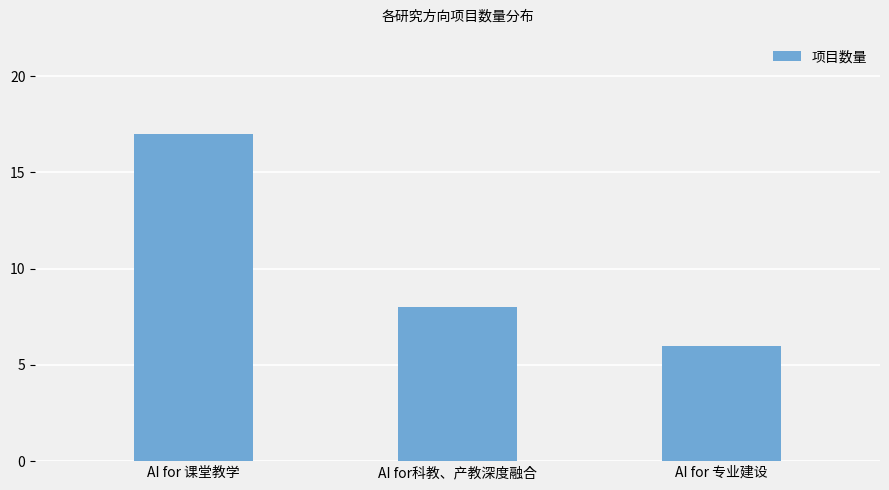

The chart shows a value of 8 at AI for科教、产教深度融合. True or false?

True